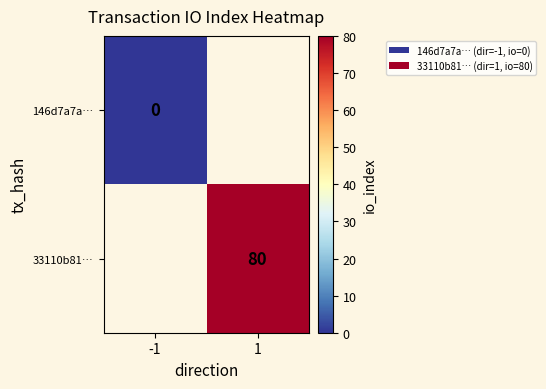

The value of 33110b81… at 1 is 80. True or false?

True